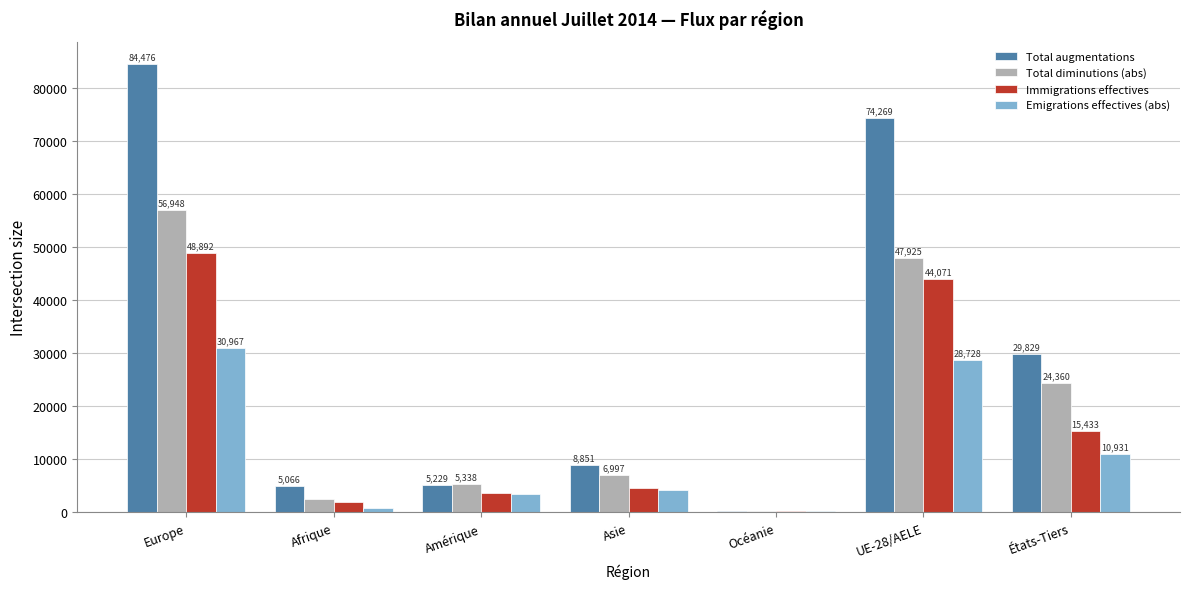

Which series changed the most between Europe and Amérique?

Total augmentations